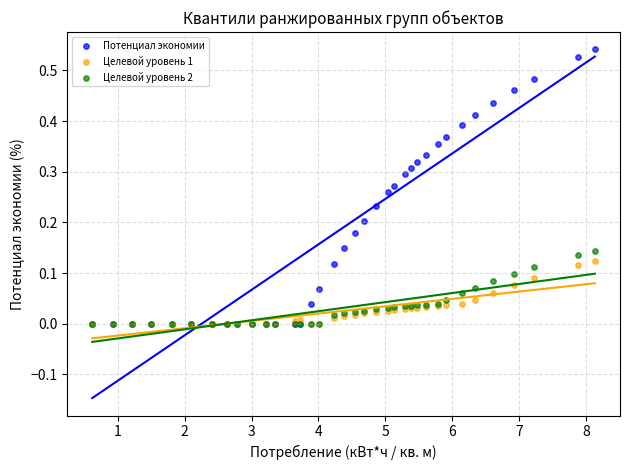

What are all the series names shown in the legend?

Потенциал экономии, Целевой уровень 1, Целевой уровень 2